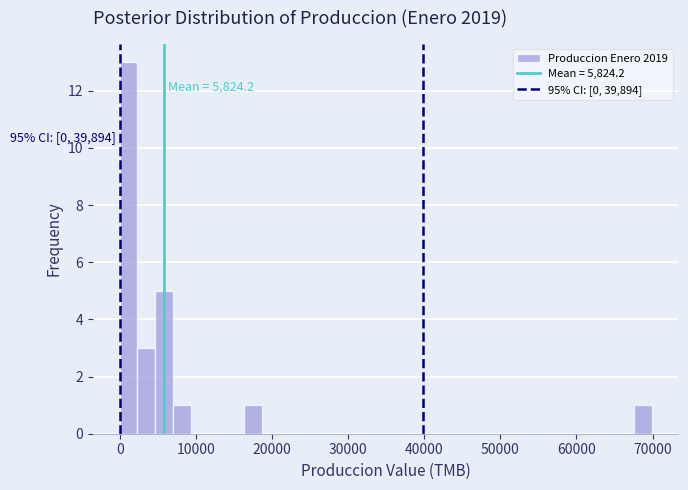

Around what value on the x-axis is the tallest bar? Give the approximate position of its centre, as read against the axis.

1000